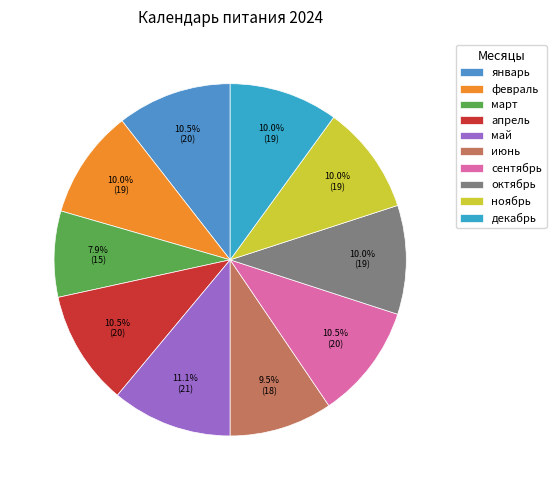

Rank the categories by value from highest to lowest.

май, январь, апрель, сентябрь, февраль, октябрь, ноябрь, декабрь, июнь, март